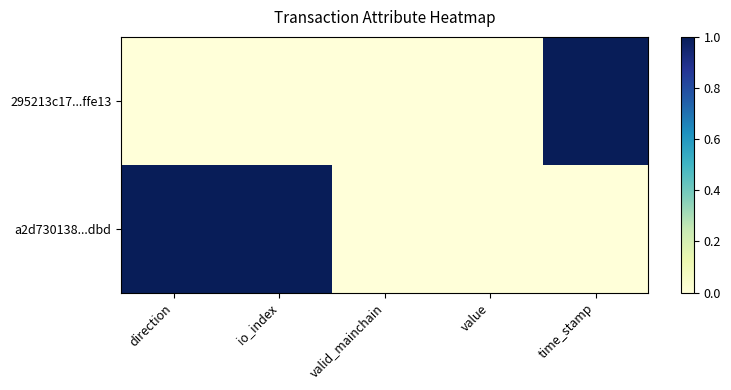

What is the difference between the highest and lowest values at time_stamp?

1